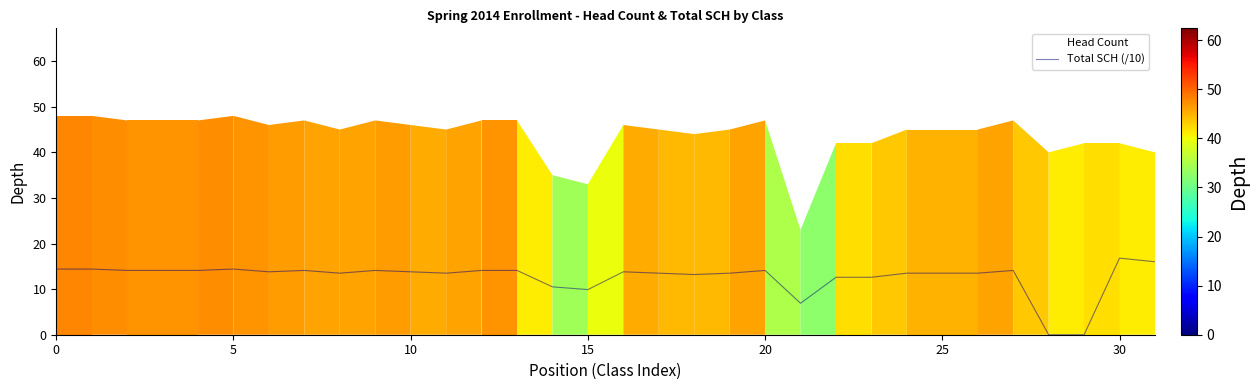

What is the maximum value for Total SCH (/10)?

16.8